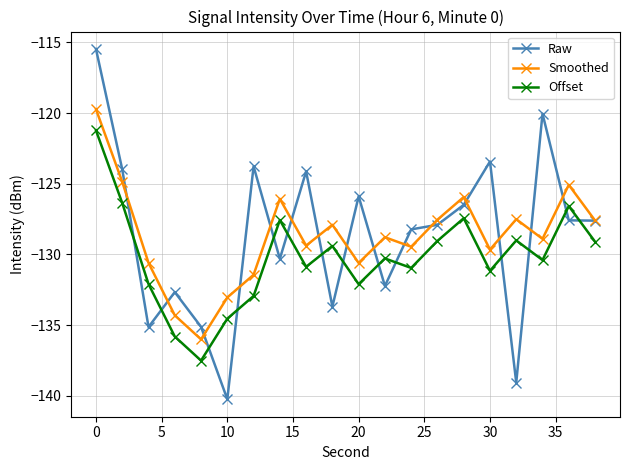

True or false: Smoothed and Raw cross at least once.

True